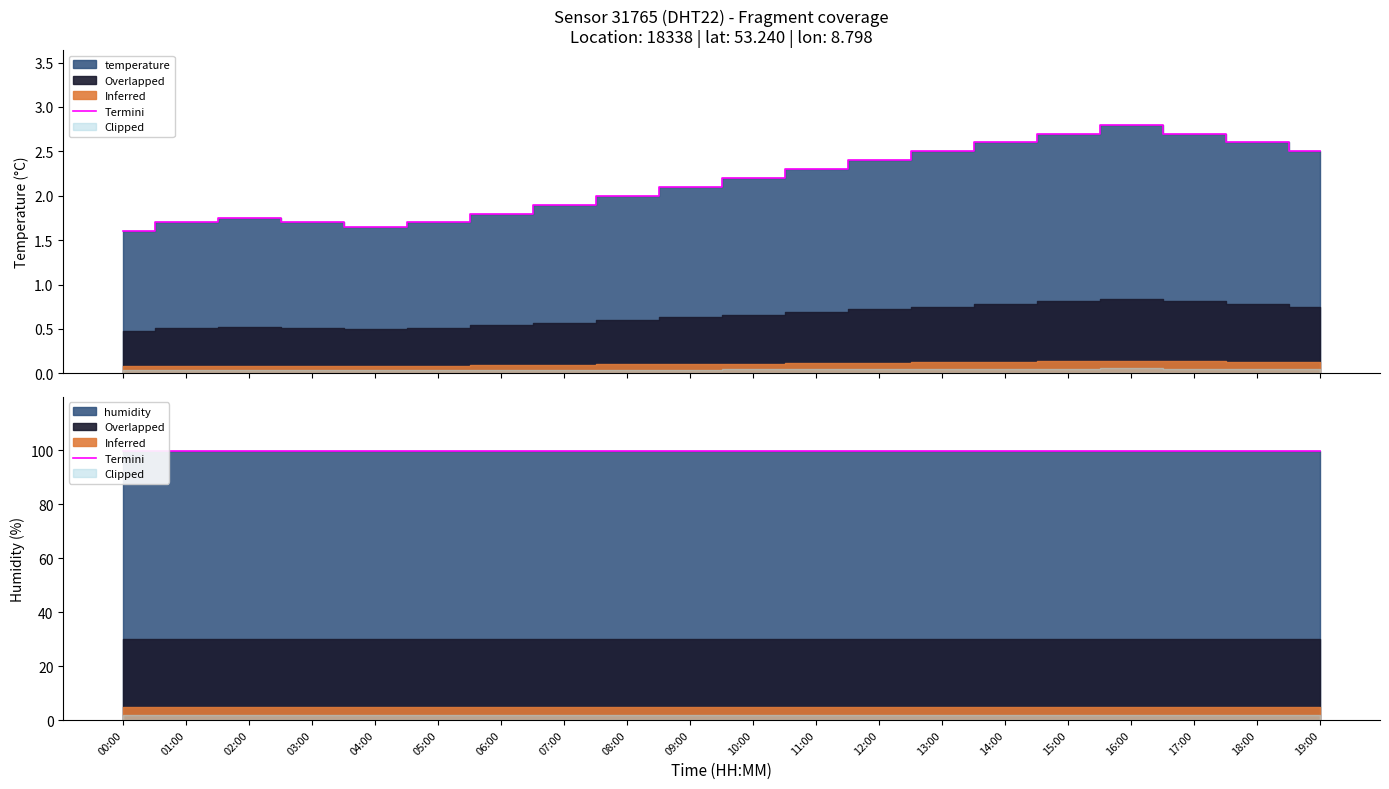

What position from the right is 08:00?

12